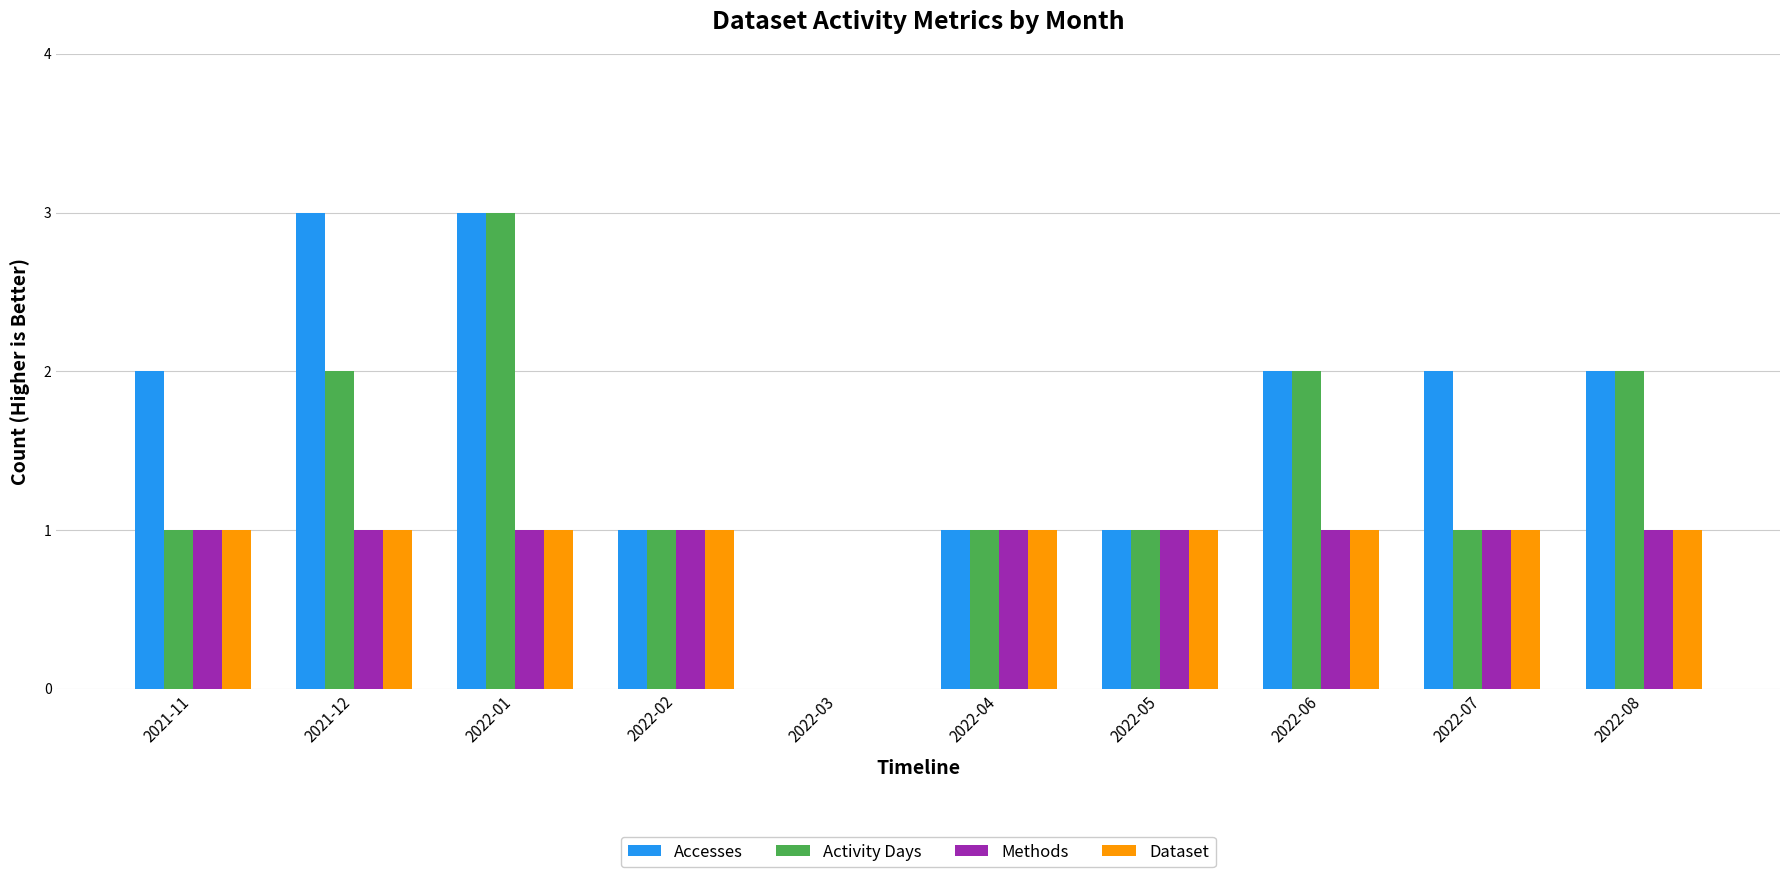

What is the sum of all Accesses values?

17